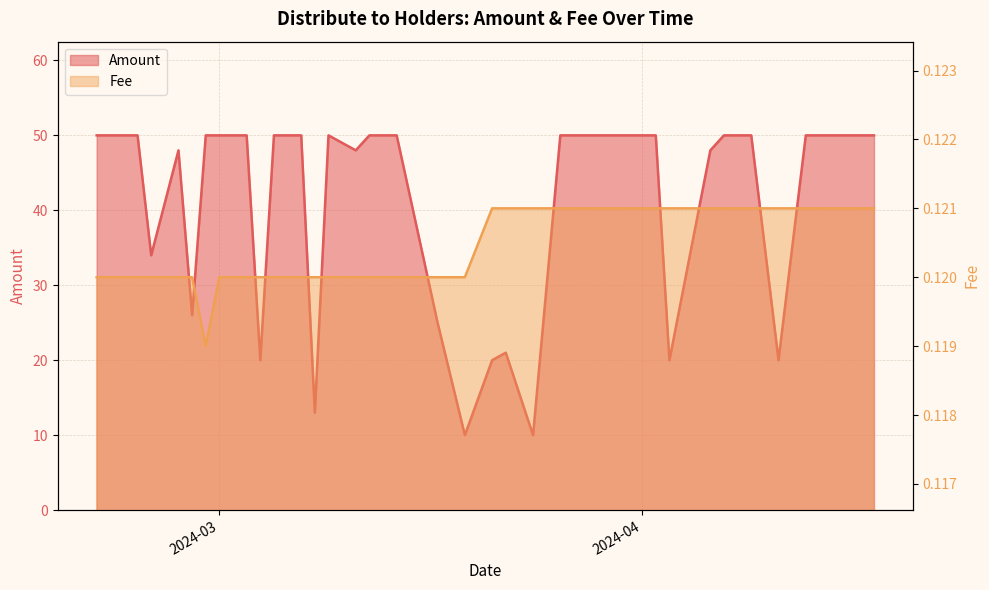

Where is the first local maximum for Amount?

2024-02-27